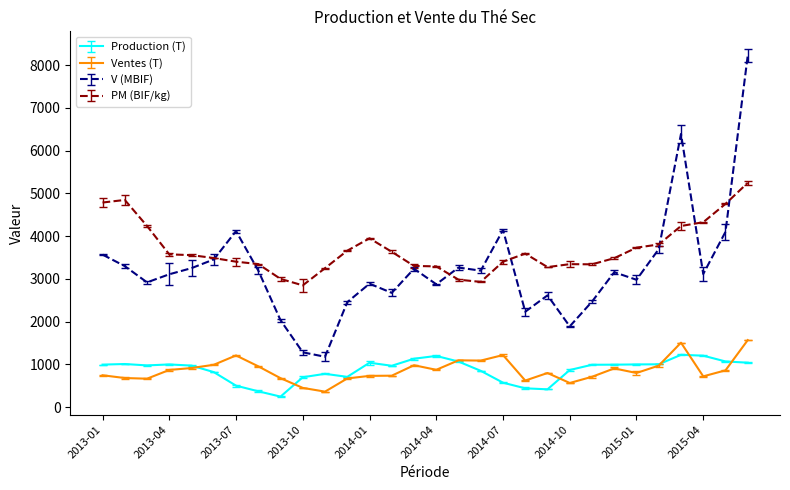

At which category does PM (BIF/kg) reach its first local valley?

2013-10